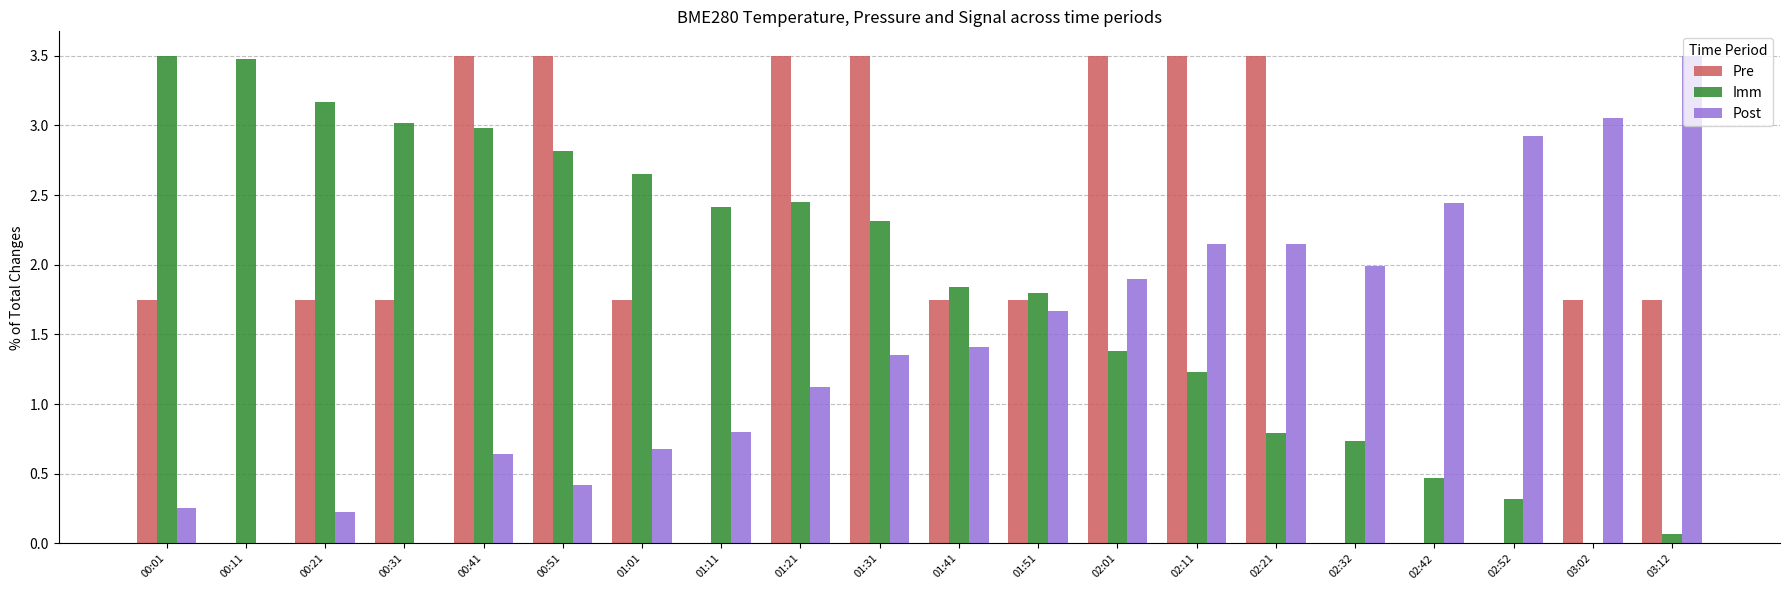

How many groups of bars are there?

20